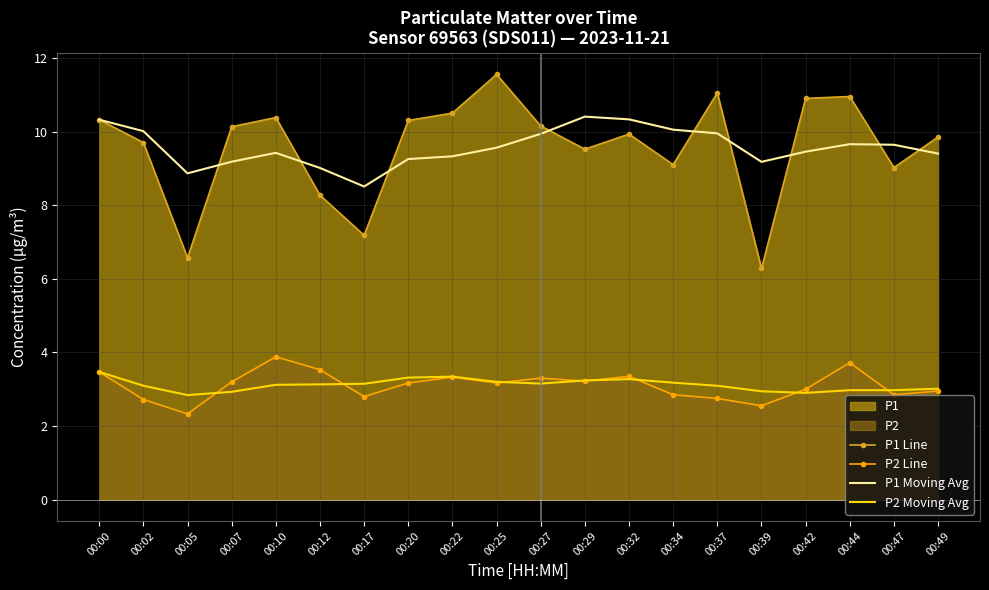

What is the difference between the second highest and second lowest values in the P2 Line series?

1.2